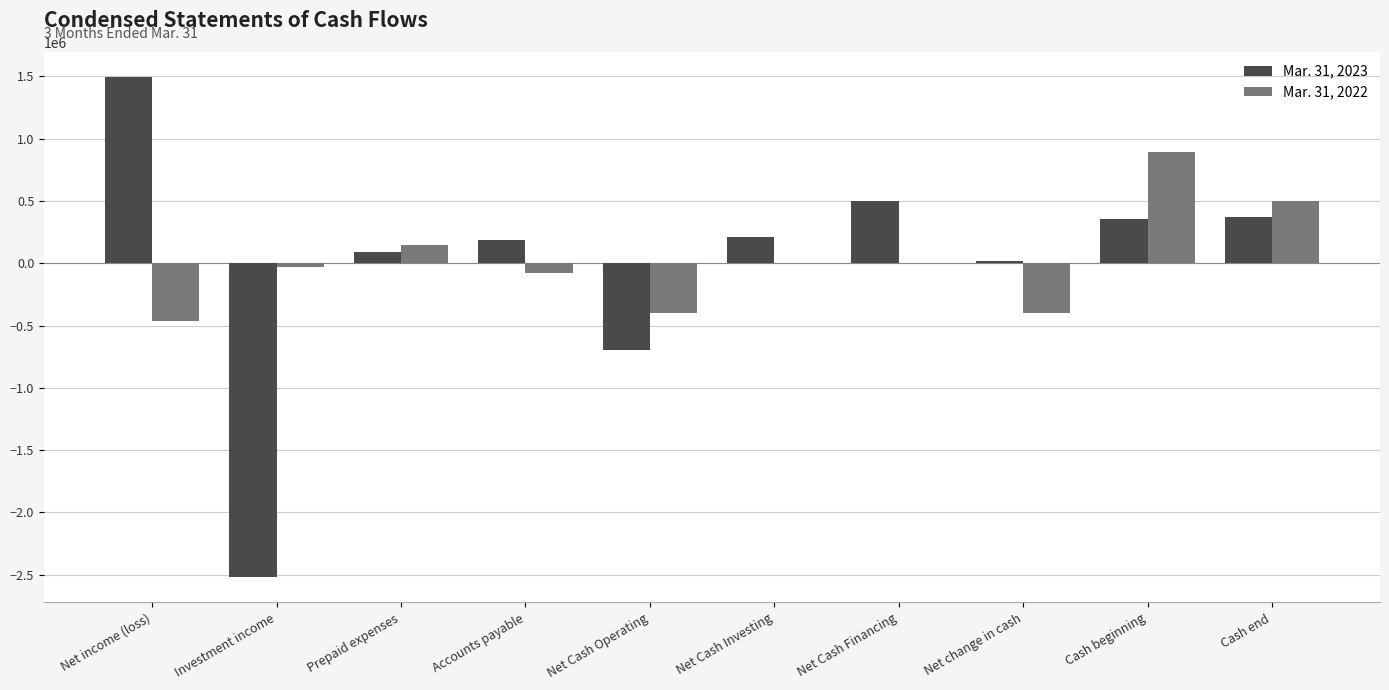

Is it true that Mar. 31, 2023 equals 189758 at Accounts payable?

True